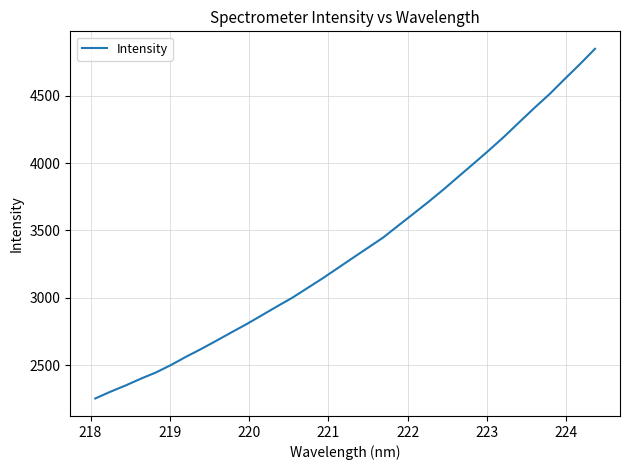

What is the difference between the maximum and minimum values?

2596.4